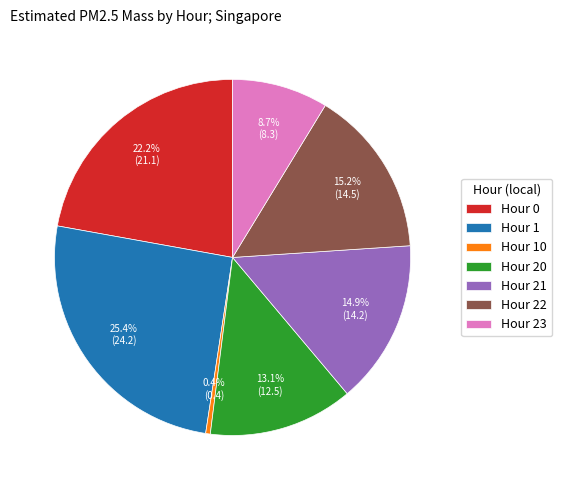

To the nearest percent, what is the difference between the Hour 1 and Hour 10 slice percentages?

25%